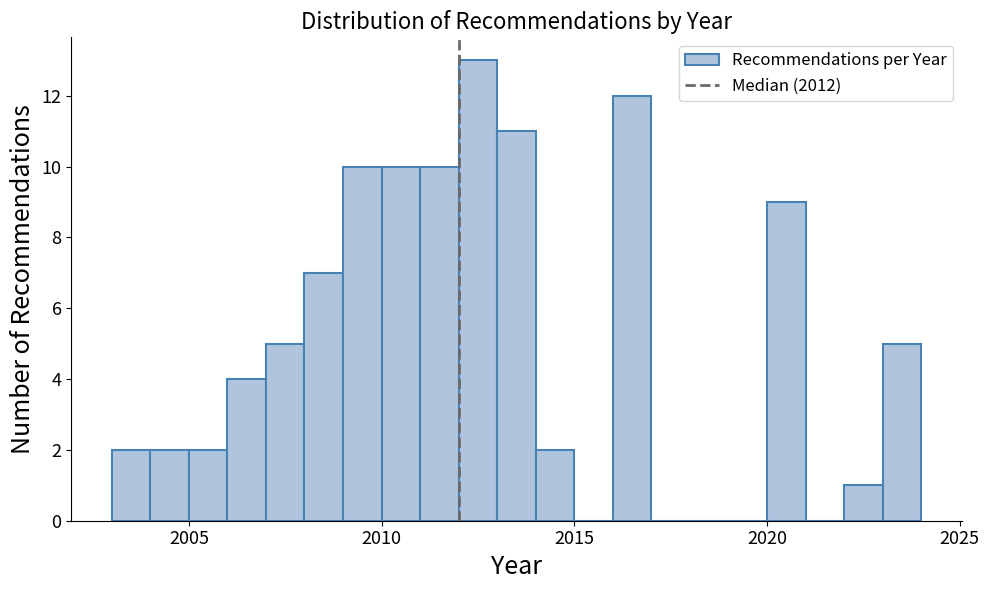

Around what value on the x-axis is the tallest bar? Give the approximate position of its centre, as read against the axis.

2012.5